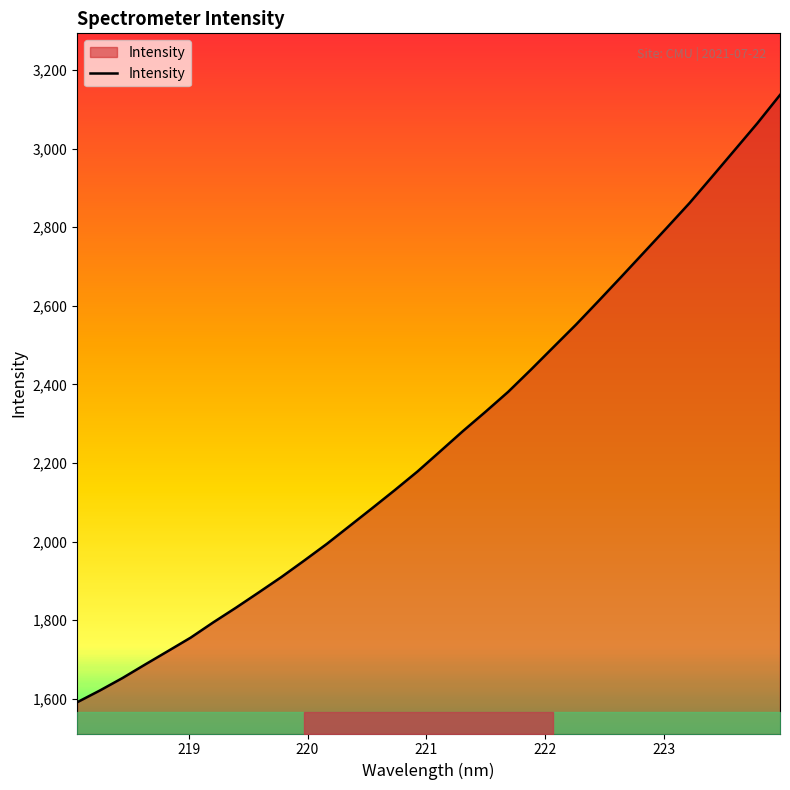

What is the difference between the maximum and minimum values?

1546.2